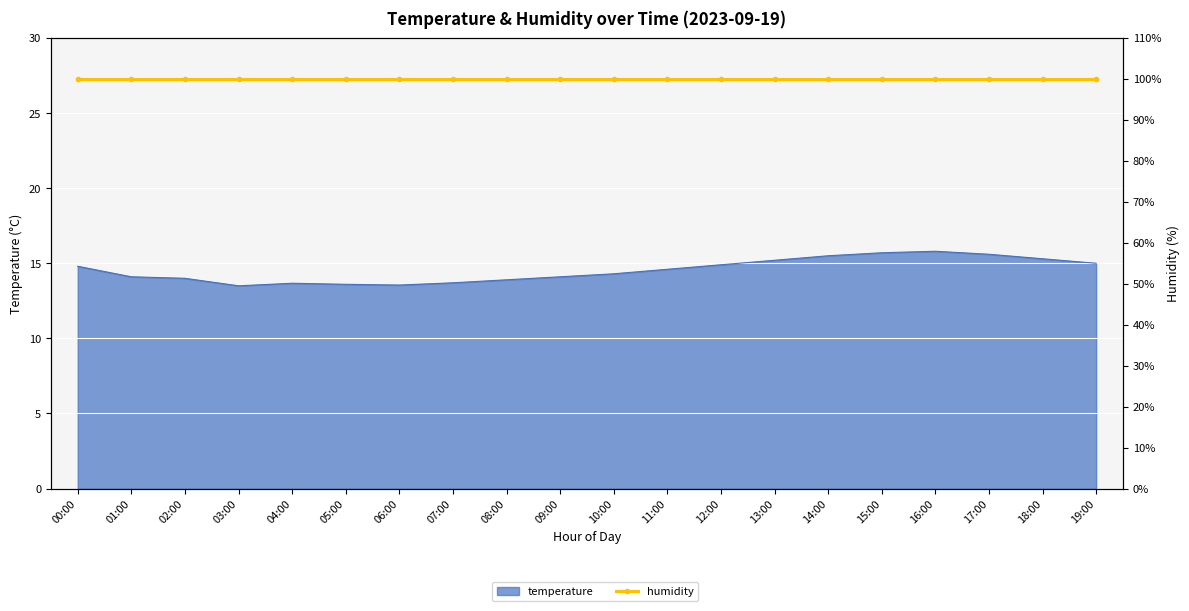

At which category does the data reach its first local peak?

04:00